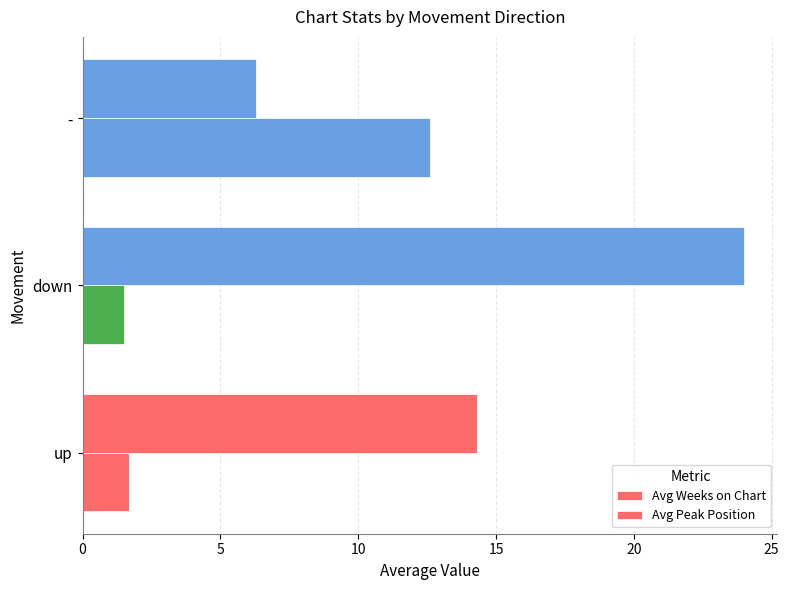

How many data points does each series have?

3